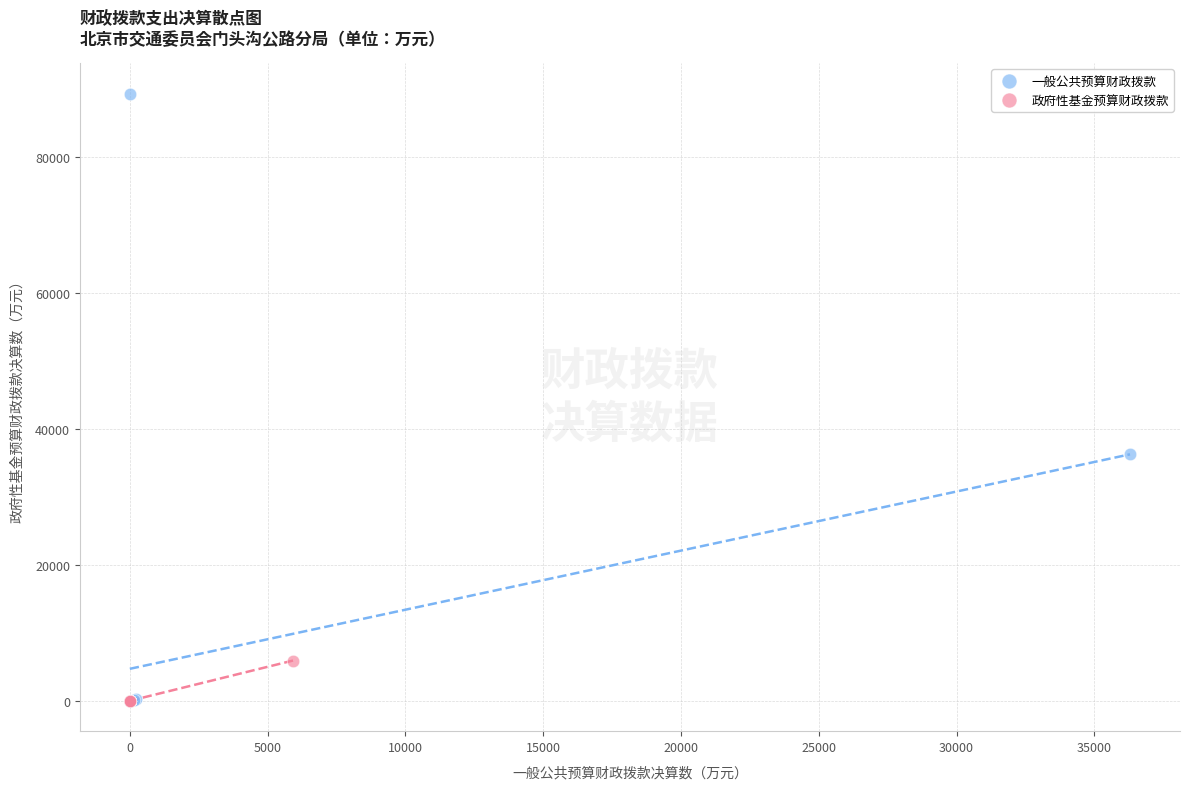

Which series reaches the maximum Y coordinate?

一般公共预算财政拨款